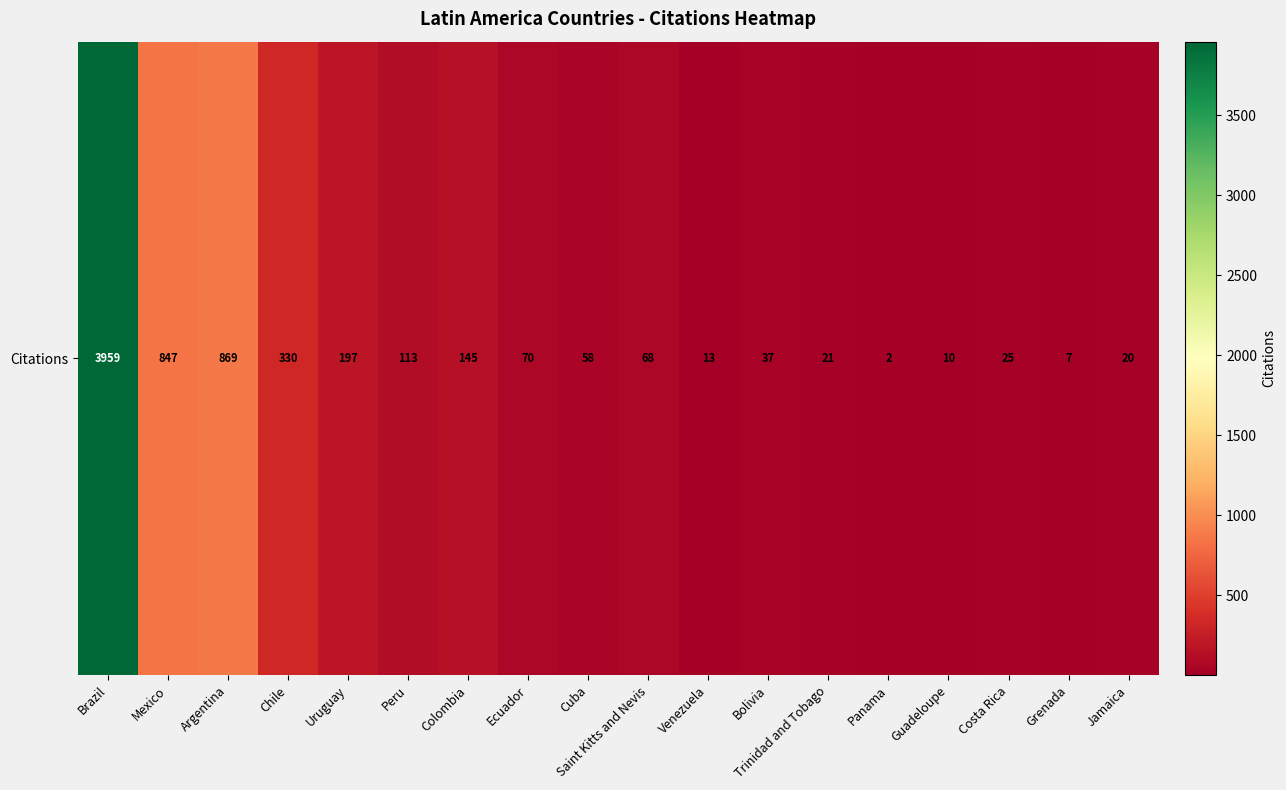

What is the maximum value shown in the chart?

3959